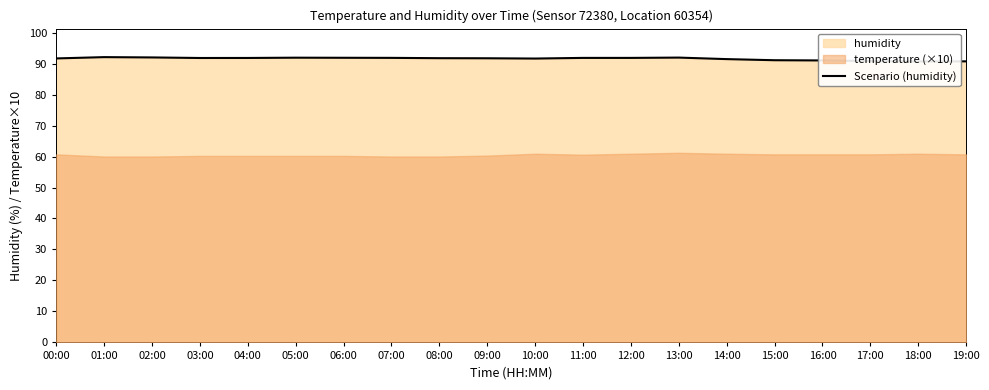

The chart shows a value of 31.9 at 19:00. True or false?

False